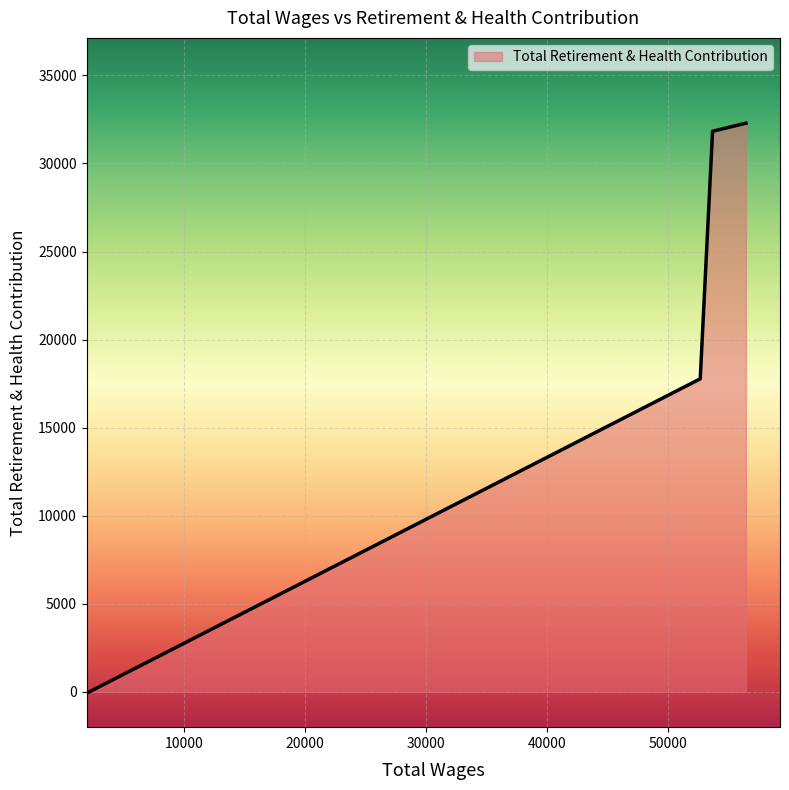

True or false: the data has more than 2 interior local peaks.

False